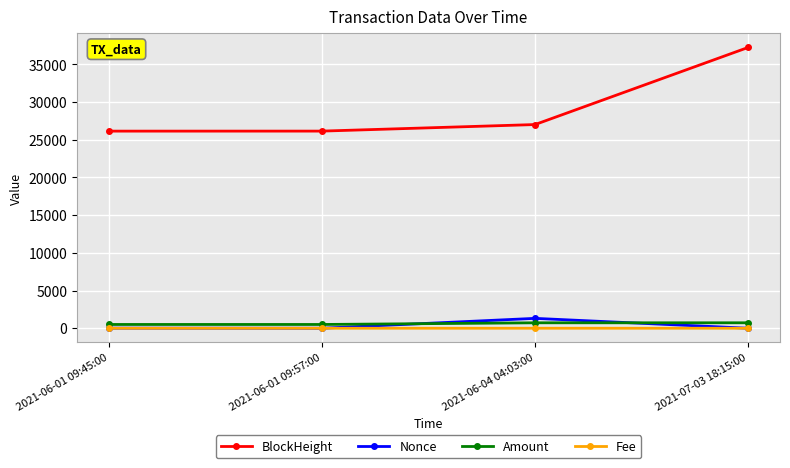

True or false: BlockHeight has a value of 26151.0 at 2021-06-01 09:57:00.

True